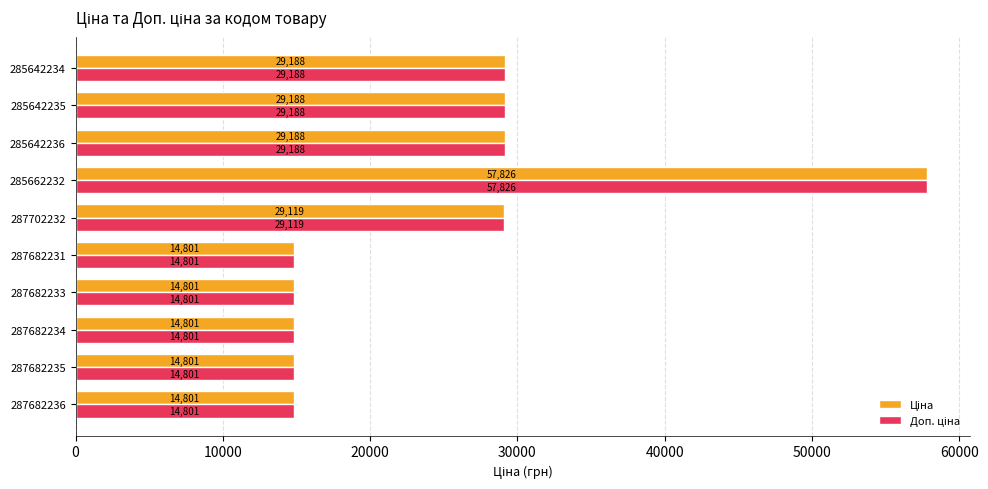

At which category is the sum across all series the highest?

285662232